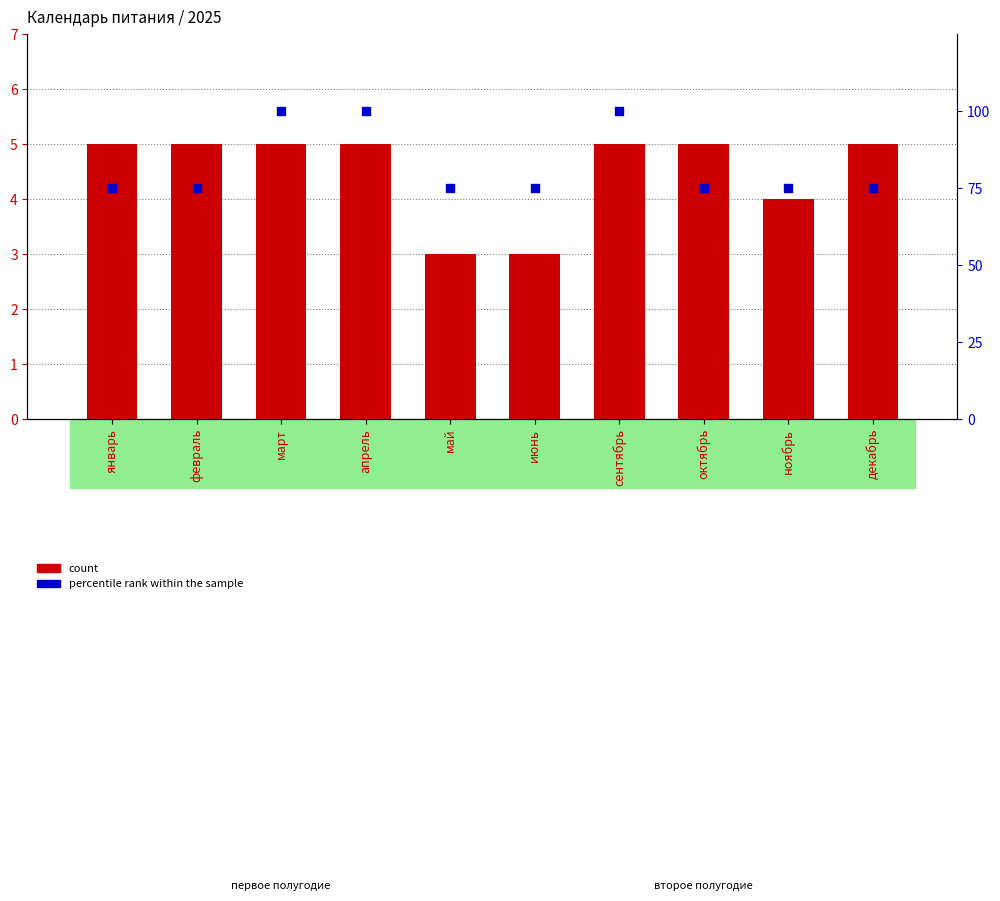

Which series reaches the minimum Y coordinate?

count